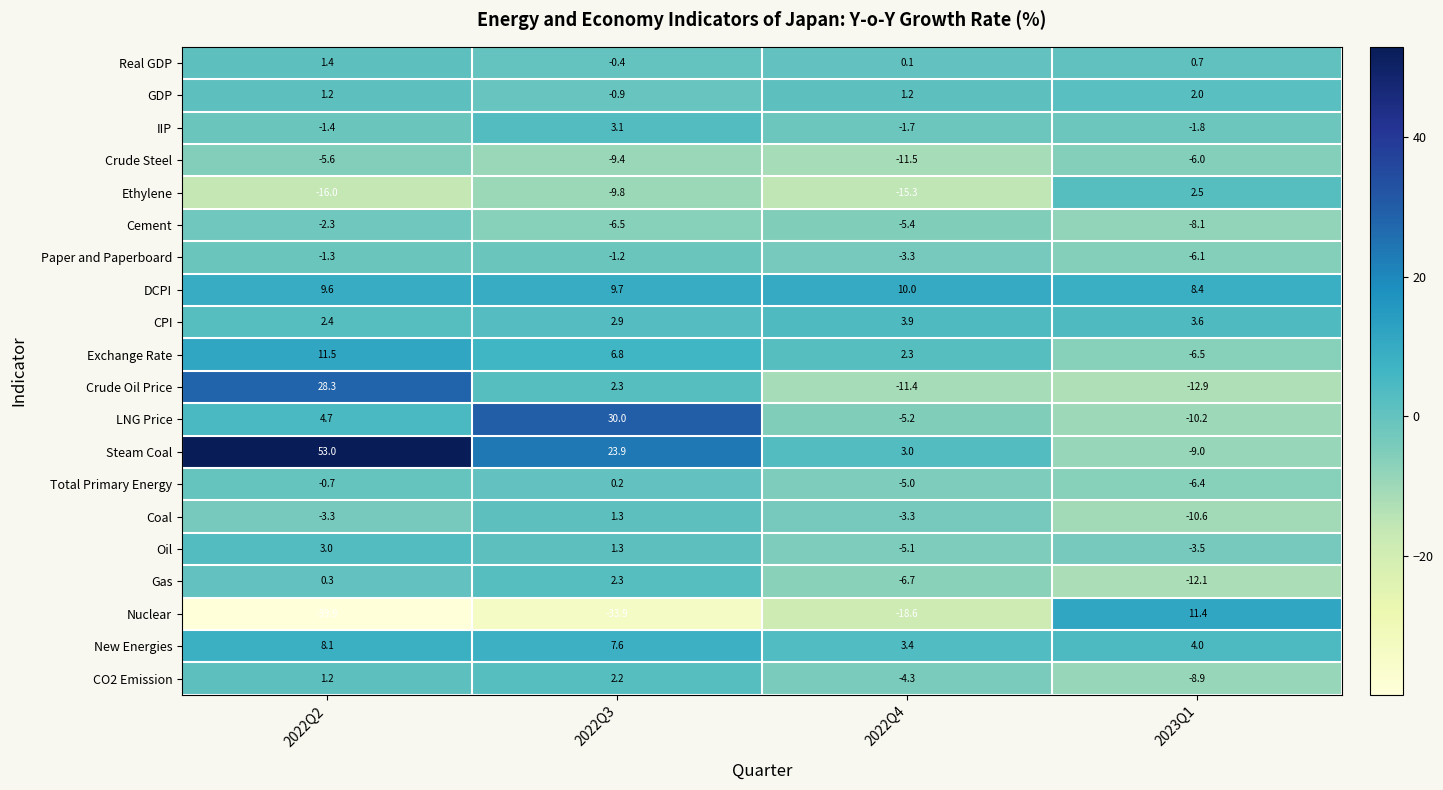

What is the difference between the CO2 Emission values at 2023Q1 and 2022Q3?

11.1